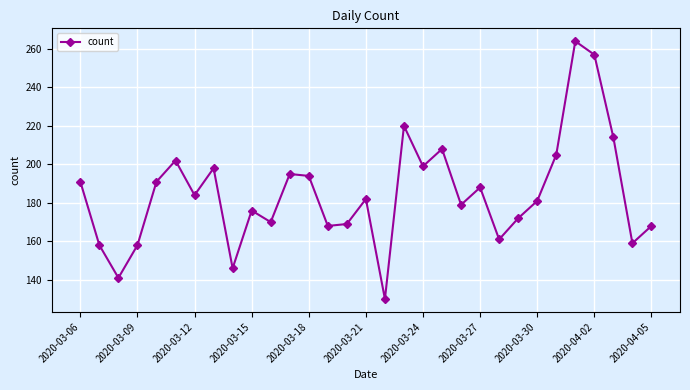

What is the smallest value displayed?

130